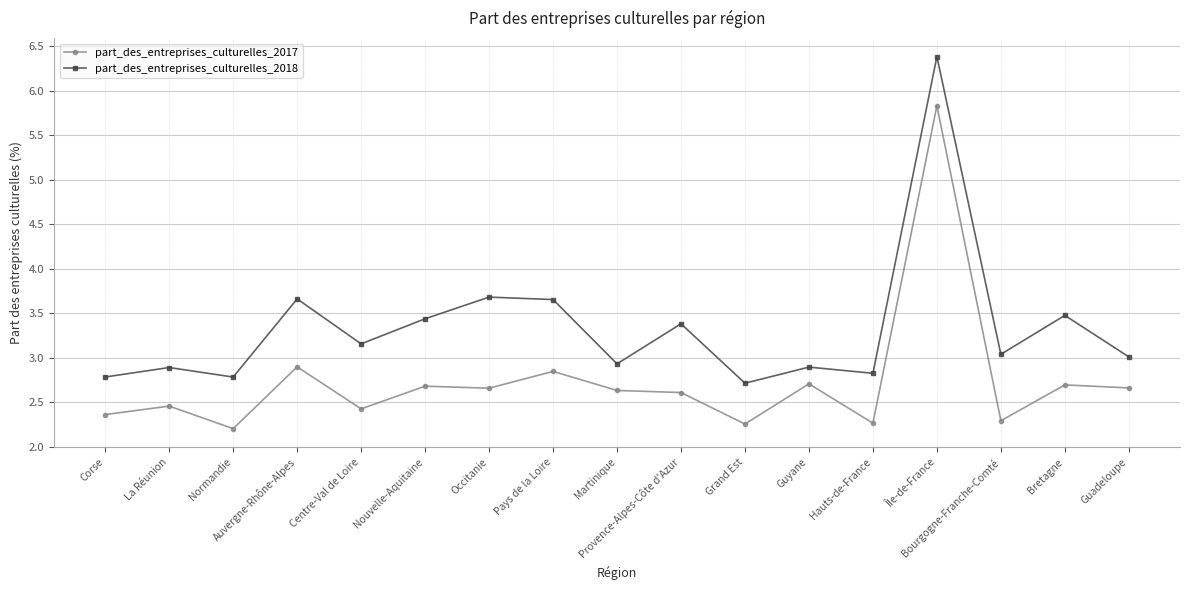

At which category does part_des_entreprises_culturelles_2017 reach its first local valley?

Normandie